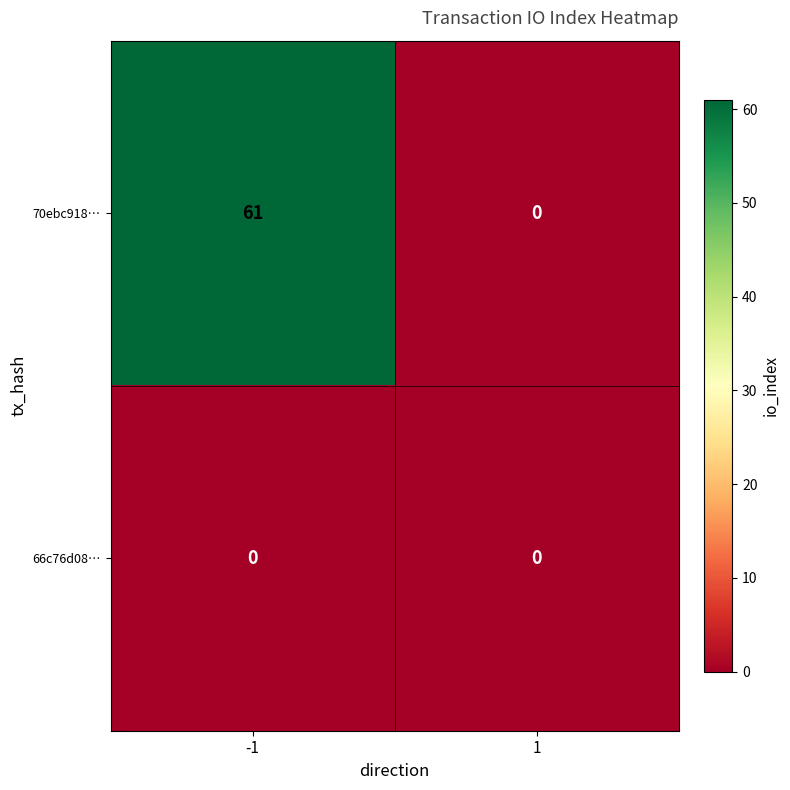

The value of 70ebc918… at 1 is 0. True or false?

True